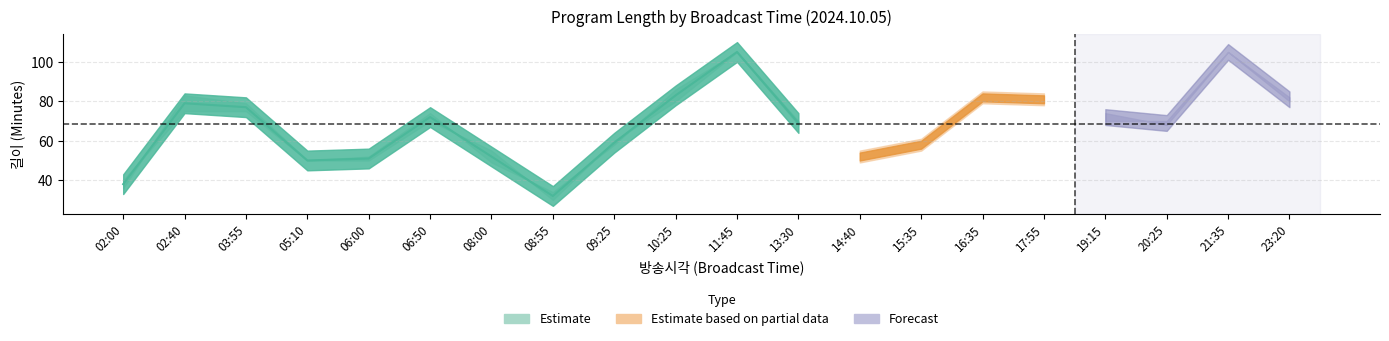

How many categories are shown in the chart?

20